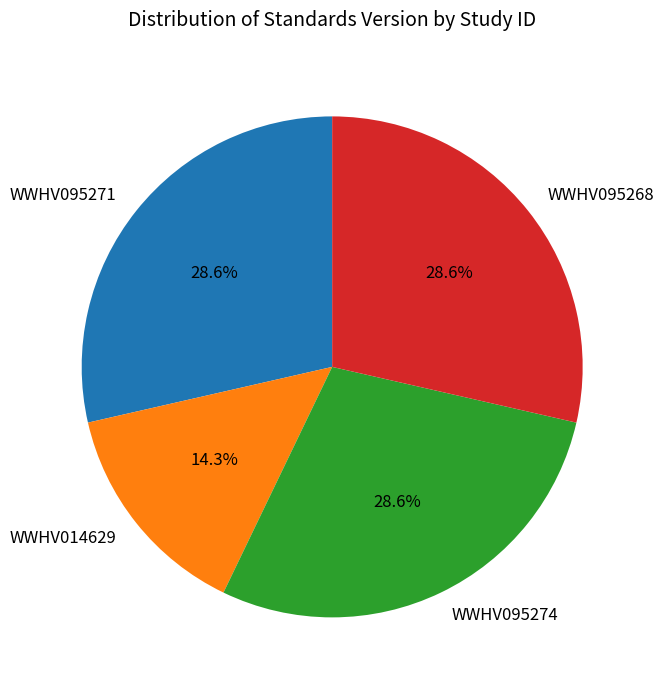

True or false: WWHV095268 accounts for 29% of the total.

True